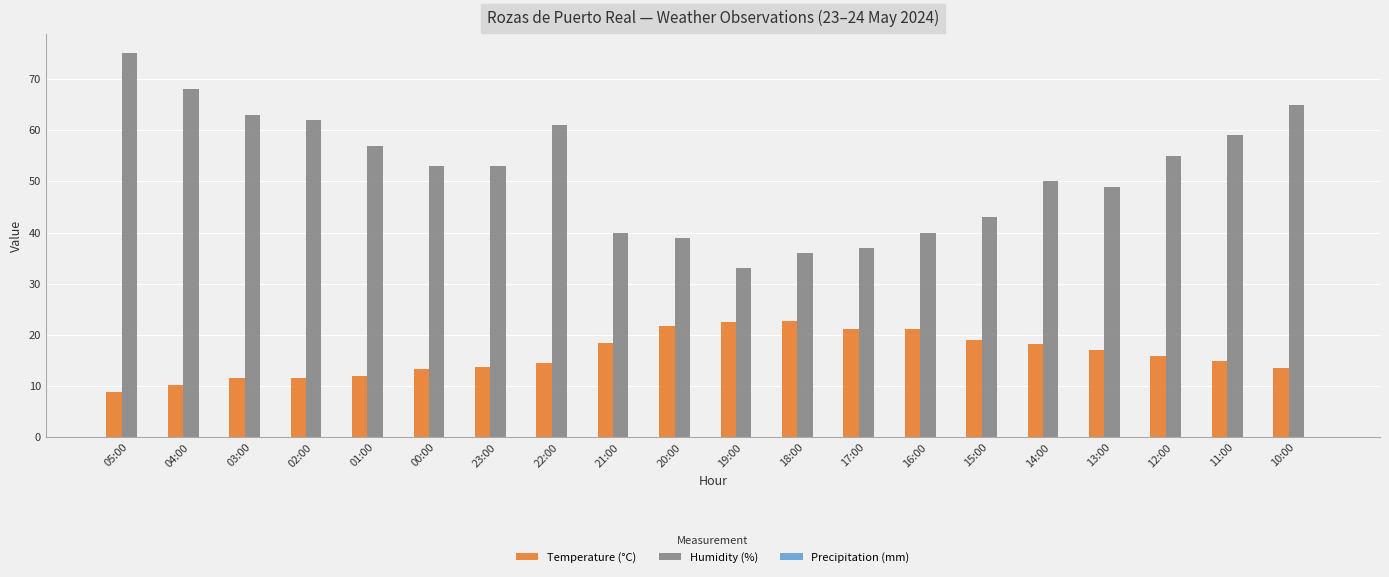

Rank the series by their average value, from lowest to highest.

Temperature (°C), Humidity (%)